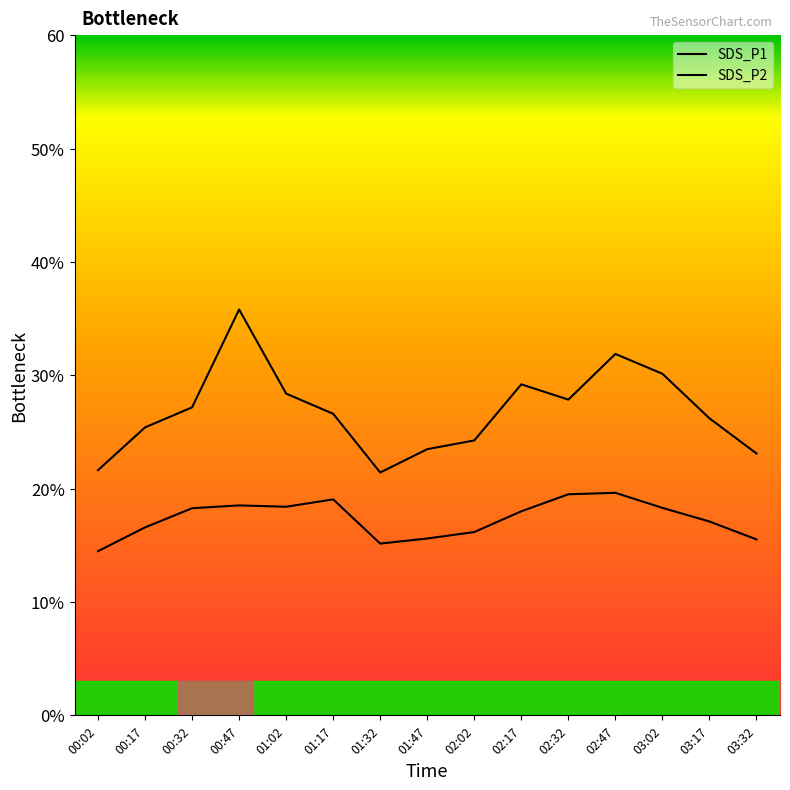

In SDS_P1, how many points are higher than both neighbors (excluding endpoints)?

3